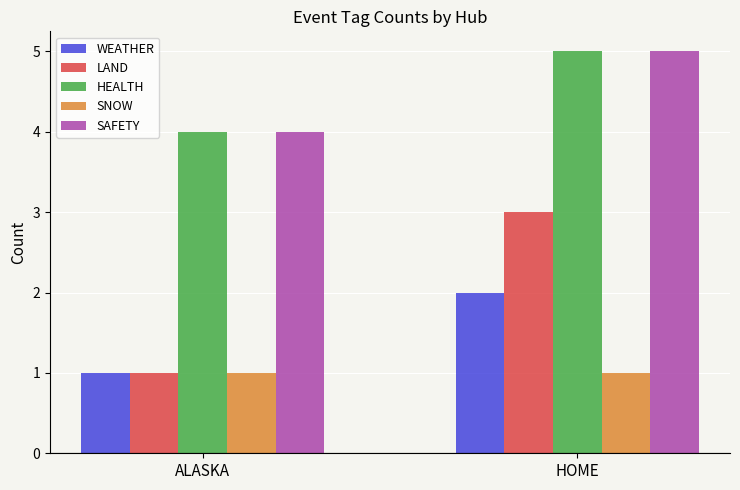

What is the lowest value of the LAND series?

1